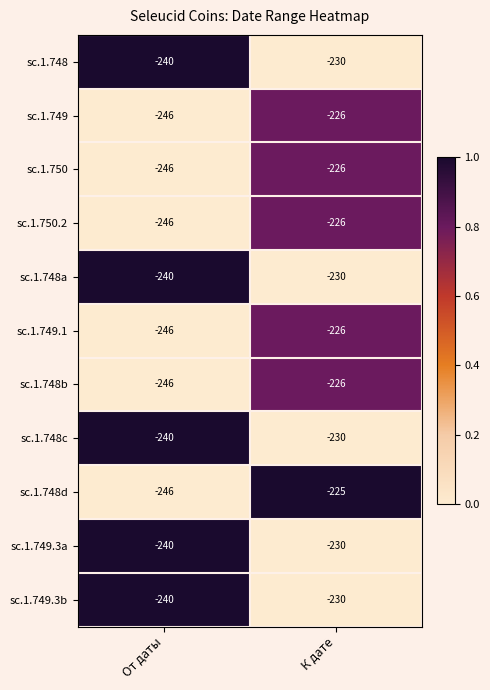

At which category is the sum across all series the highest?

К дате